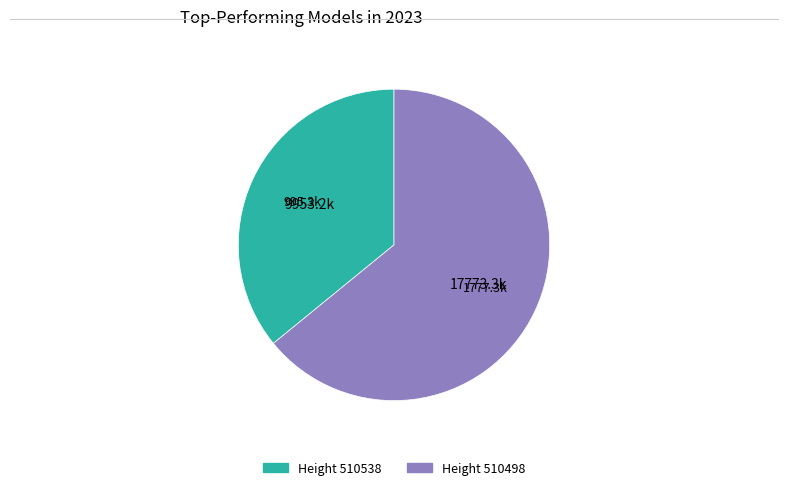

Does any single category account for the majority?

Yes